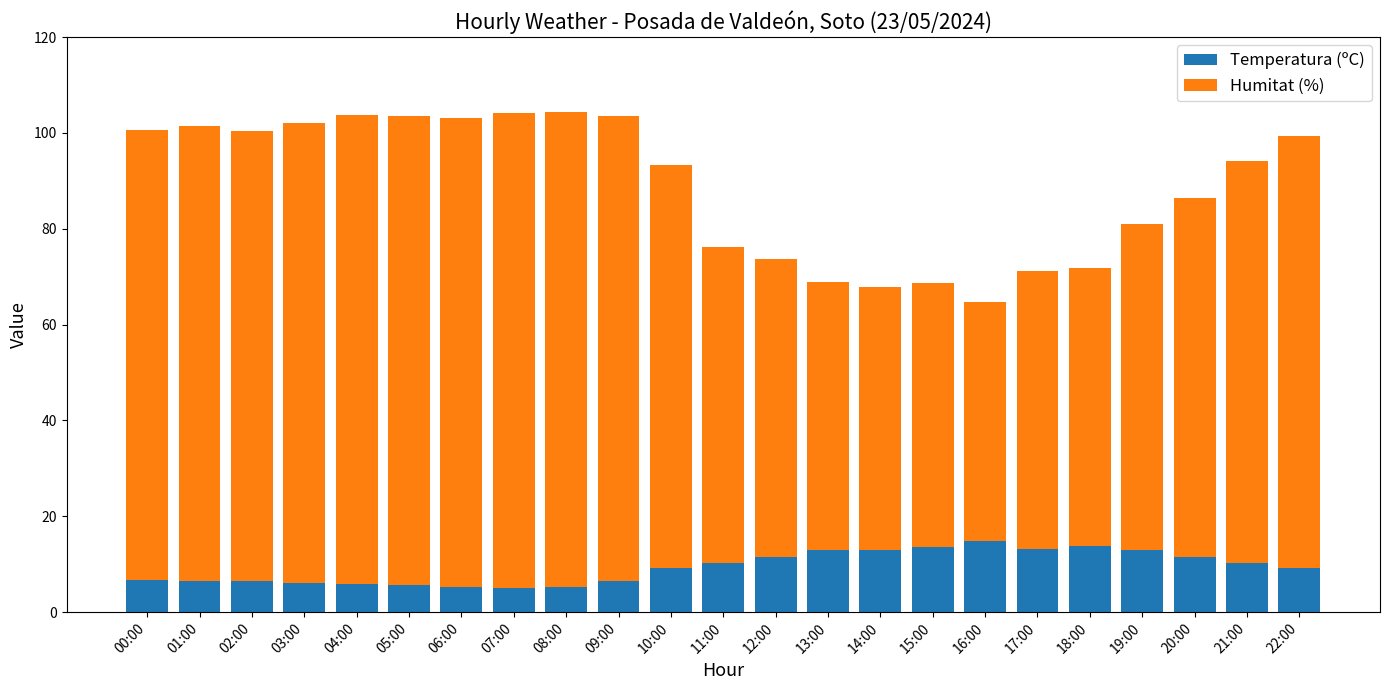

The Temperatura (ºC) series shows 5.3 at 11:00. True or false?

False